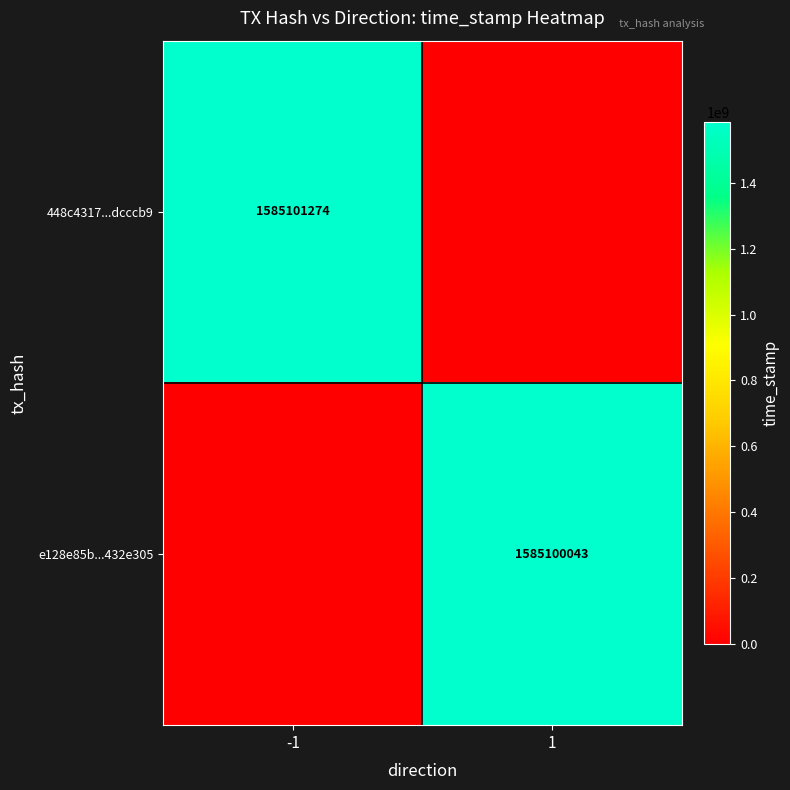

True or false: 448c4317...dcccb9 has a value of 1585101274 at -1.

True